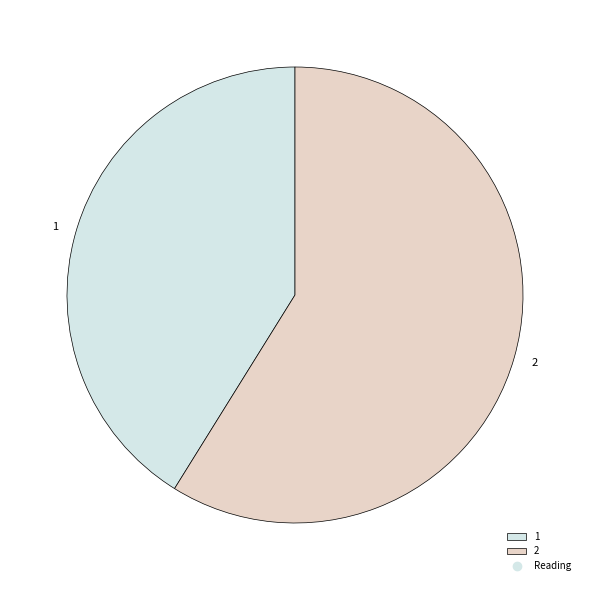

The 1 slice represents 51% of the pie. True or false?

False